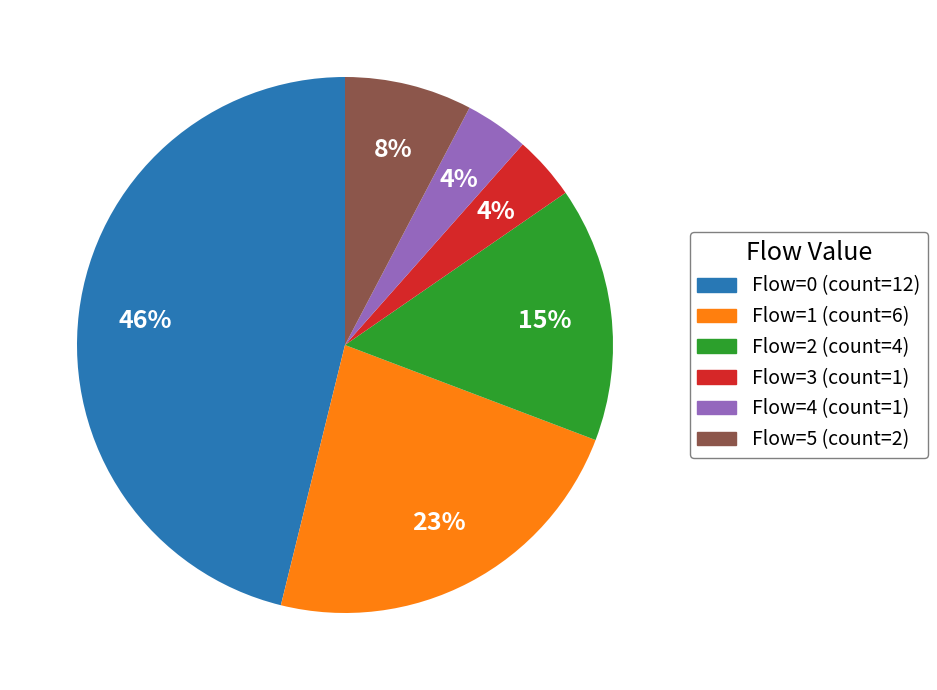

Count the number of slices in the pie.

6